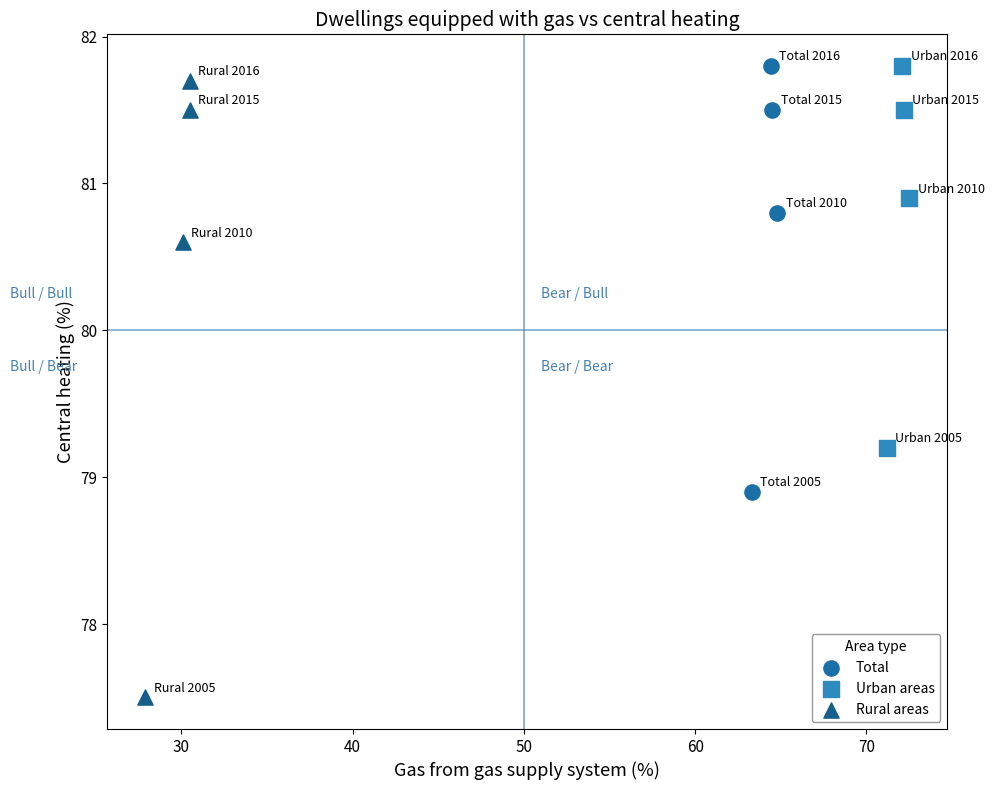

Which series has the largest Y range (max minus min)?

Rural areas